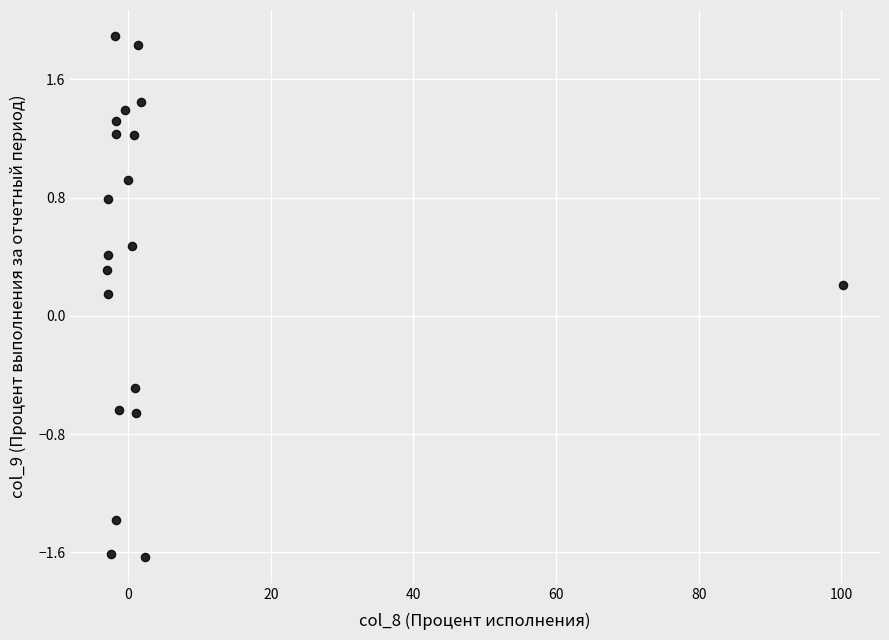

What is the range of X values (max minus min)?

103.2